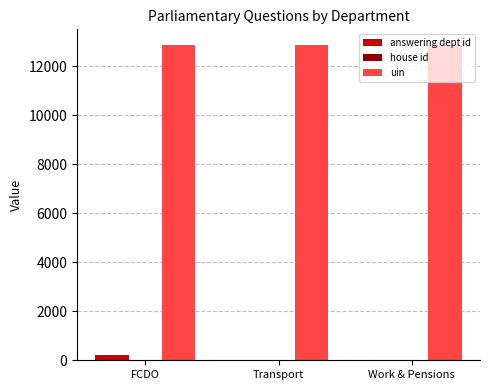

What is the sum of all answering dept id values?

264